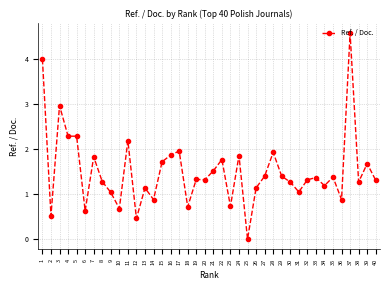

Does the chart have visible grid lines?

Yes